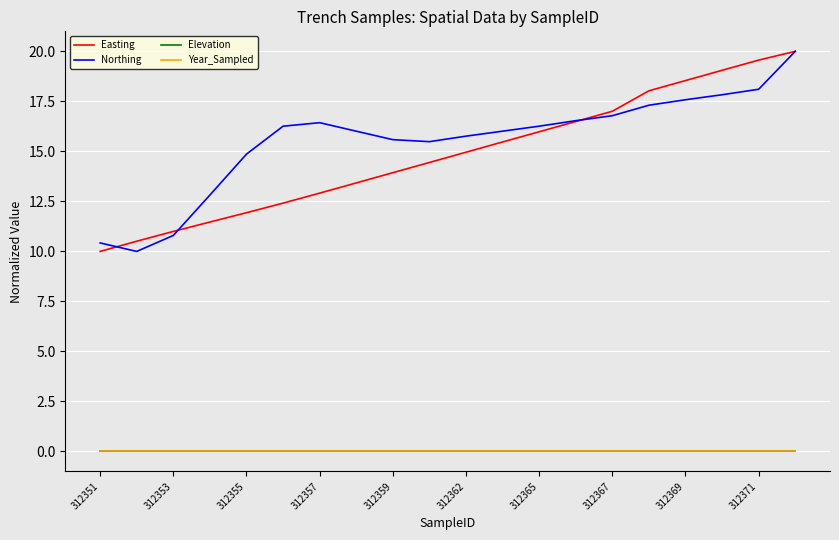

How many lines are shown in the chart?

4